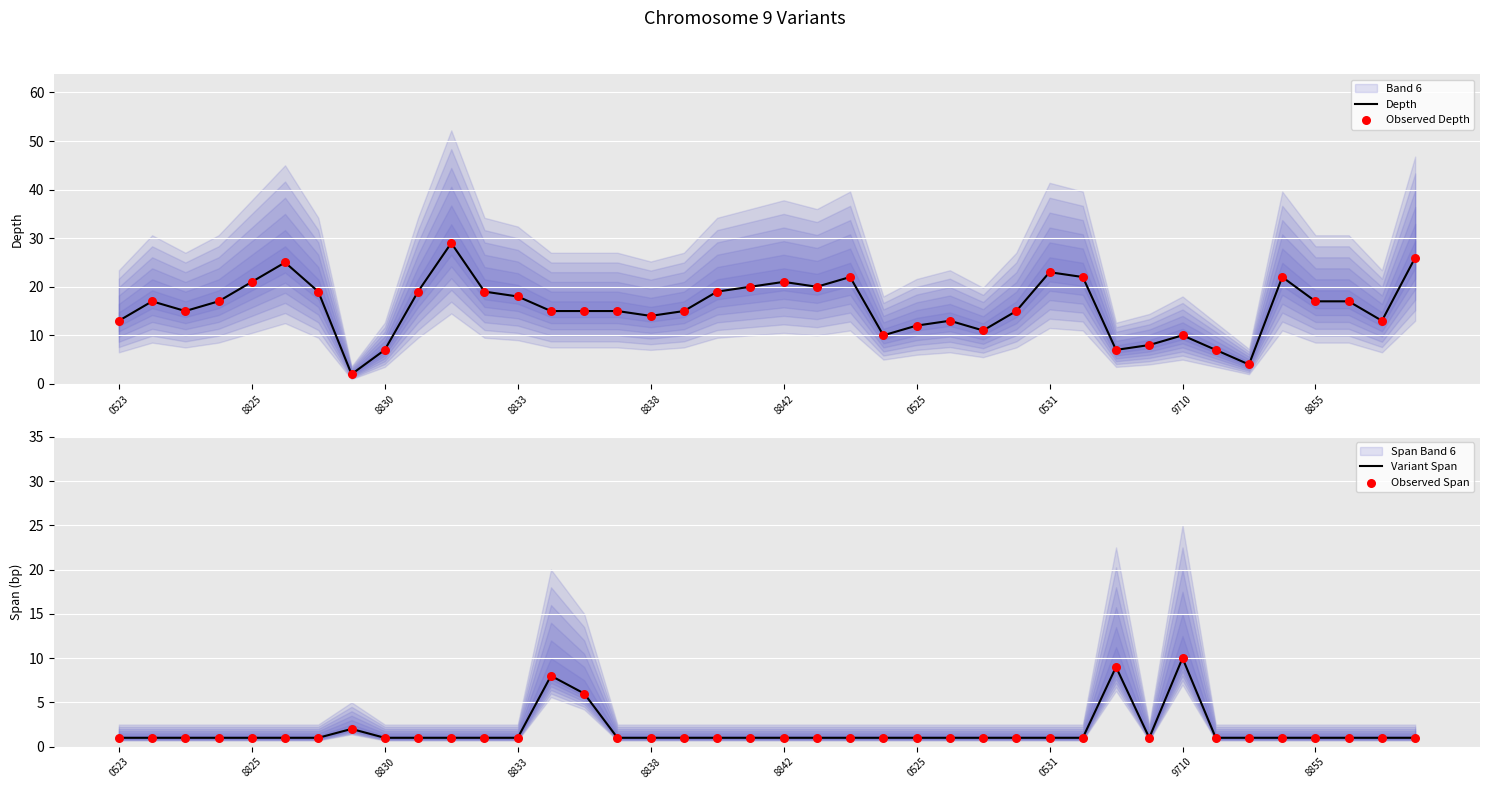

Which series reaches the minimum Y coordinate?

Variant Span